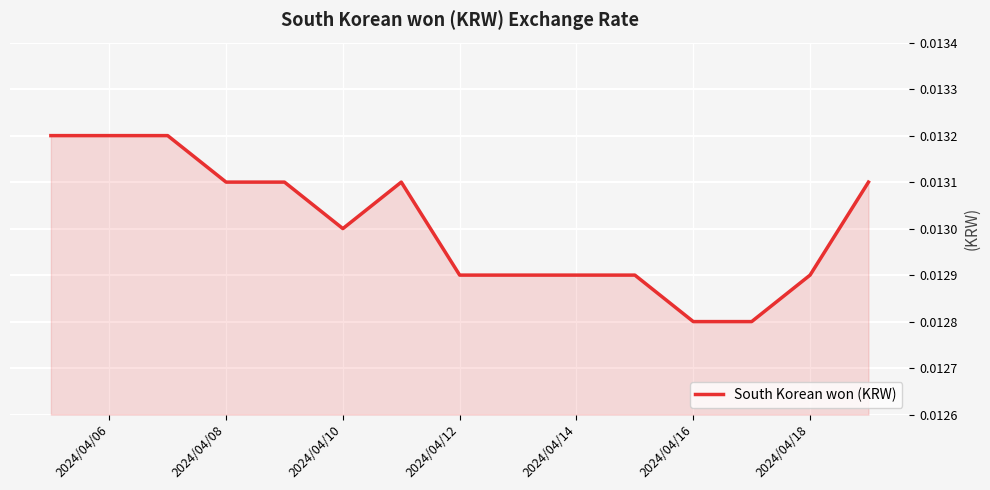

How many interior local peaks (higher than both neighbors) does the data have?

1